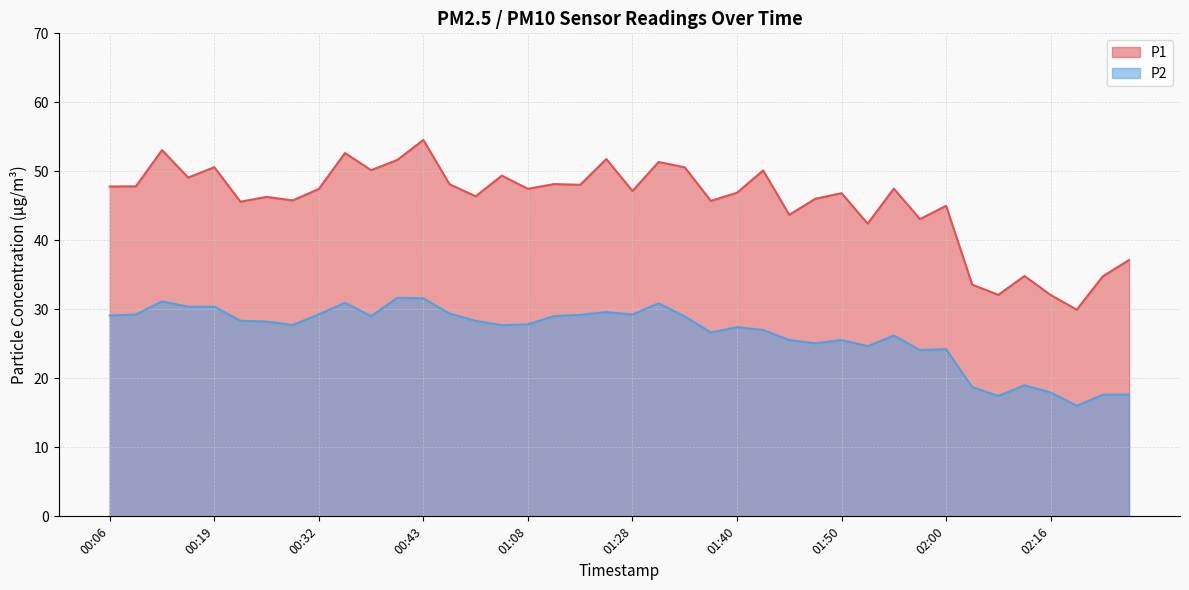

Which has a higher value, 00:43 or 00:54?

00:43